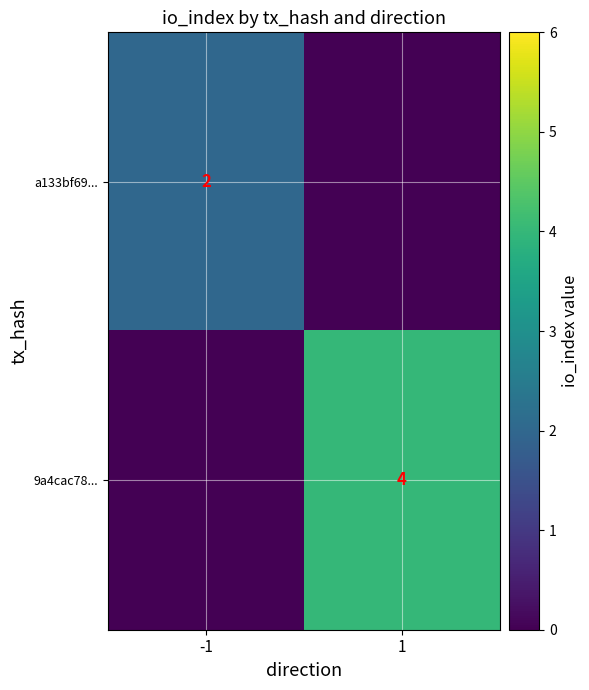

The value of a133bf69... at -1 is 2. True or false?

True